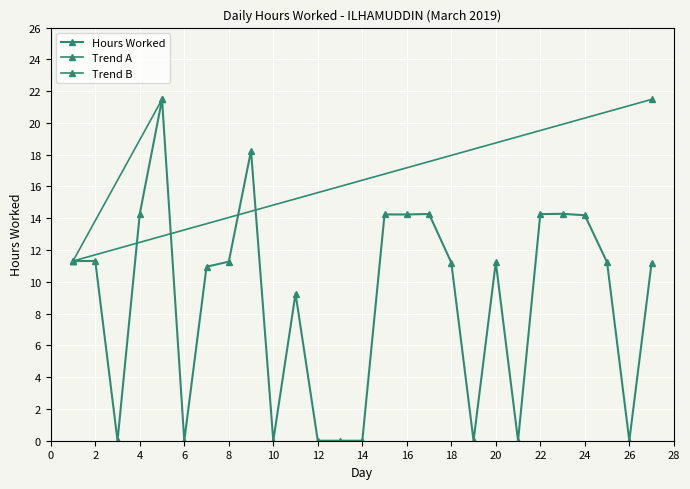

At which label does the data first exceed 11?

1